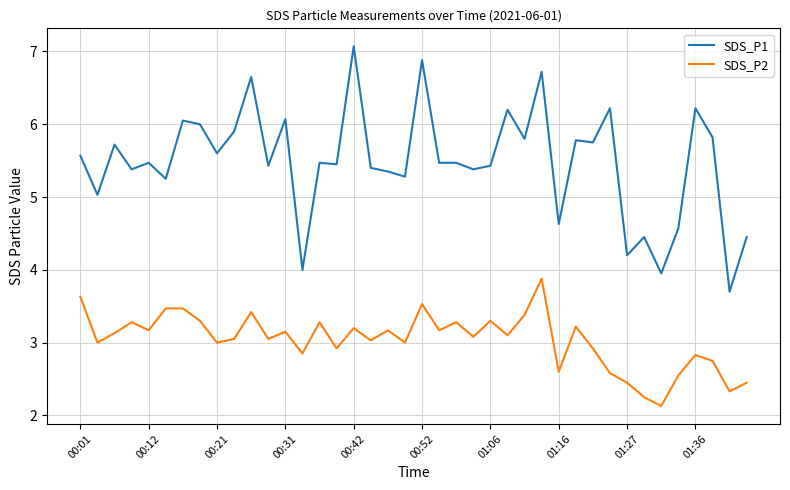

Rank the series by their maximum value, from highest to lowest.

SDS_P1, SDS_P2